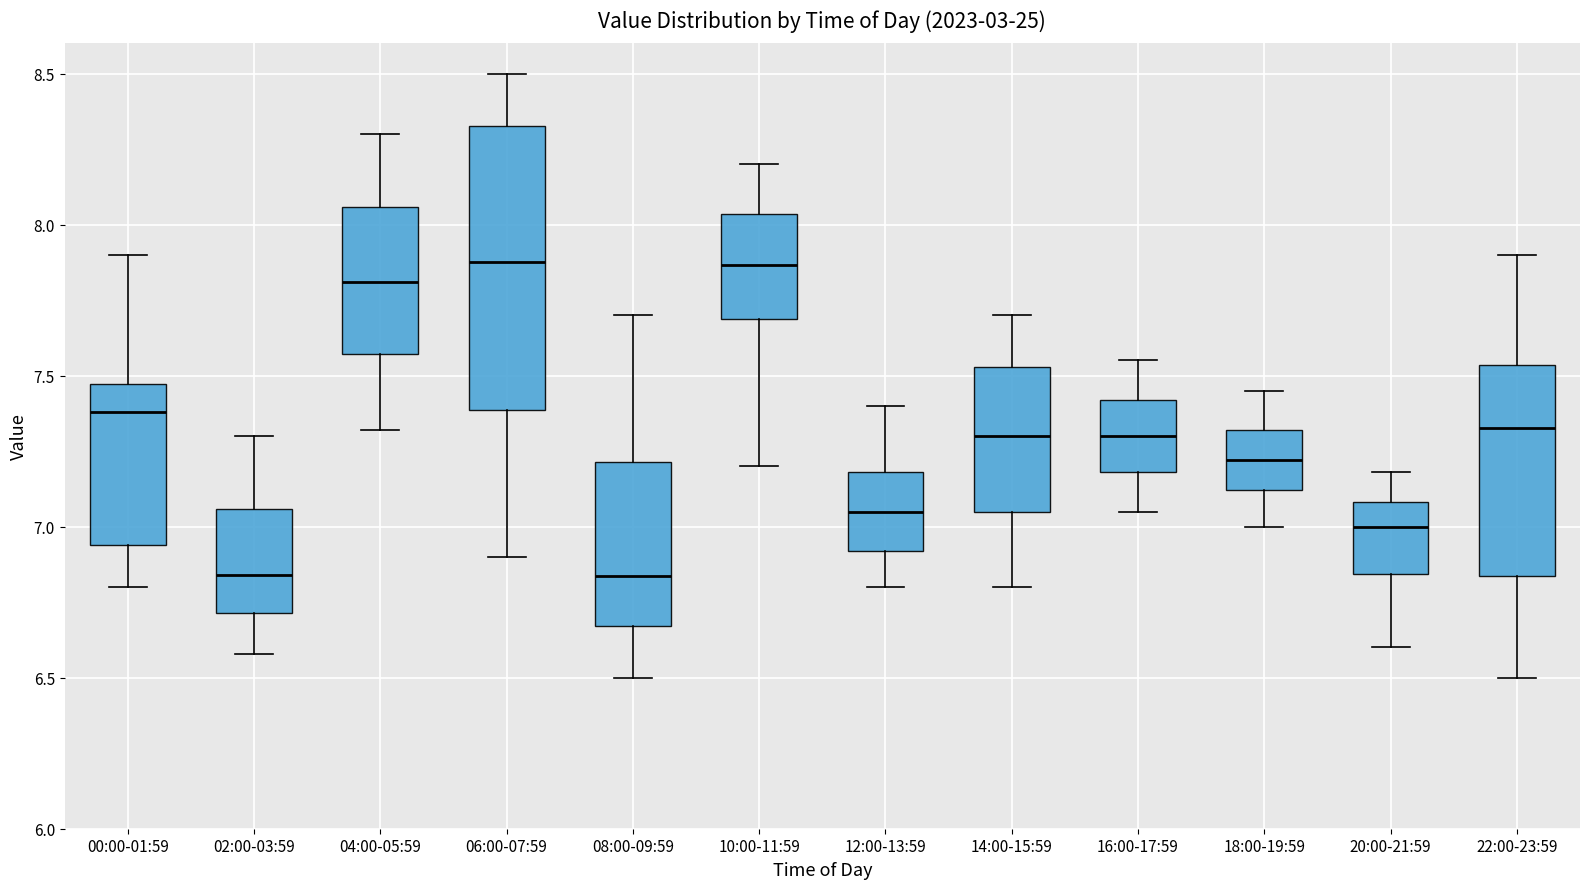

Reading left to right, transcribe this box plot: for each box, give where its median line is, the range the box spans, and where its two whiskers end, as read against the y-axis. The values are not printed on the chart, so give them approximately, as read against the axis.

00:00-01:59: median 7.40, box 6.95 to 7.45, whiskers 6.80 to 7.90
02:00-03:59: median 6.85, box 6.70 to 7.05, whiskers 6.60 to 7.30
04:00-05:59: median 7.80, box 7.55 to 8.05, whiskers 7.30 to 8.30
06:00-07:59: median 7.90, box 7.40 to 8.35, whiskers 6.90 to 8.50
08:00-09:59: median 6.85, box 6.65 to 7.20, whiskers 6.50 to 7.70
10:00-11:59: median 7.85, box 7.70 to 8.05, whiskers 7.20 to 8.20
12:00-13:59: median 7.05, box 6.90 to 7.20, whiskers 6.80 to 7.40
14:00-15:59: median 7.30, box 7.05 to 7.55, whiskers 6.80 to 7.70
16:00-17:59: median 7.30, box 7.20 to 7.40, whiskers 7.05 to 7.55
18:00-19:59: median 7.20, box 7.10 to 7.30, whiskers 7.00 to 7.45
20:00-21:59: median 7.00, box 6.85 to 7.10, whiskers 6.60 to 7.20
22:00-23:59: median 7.35, box 6.85 to 7.55, whiskers 6.50 to 7.90